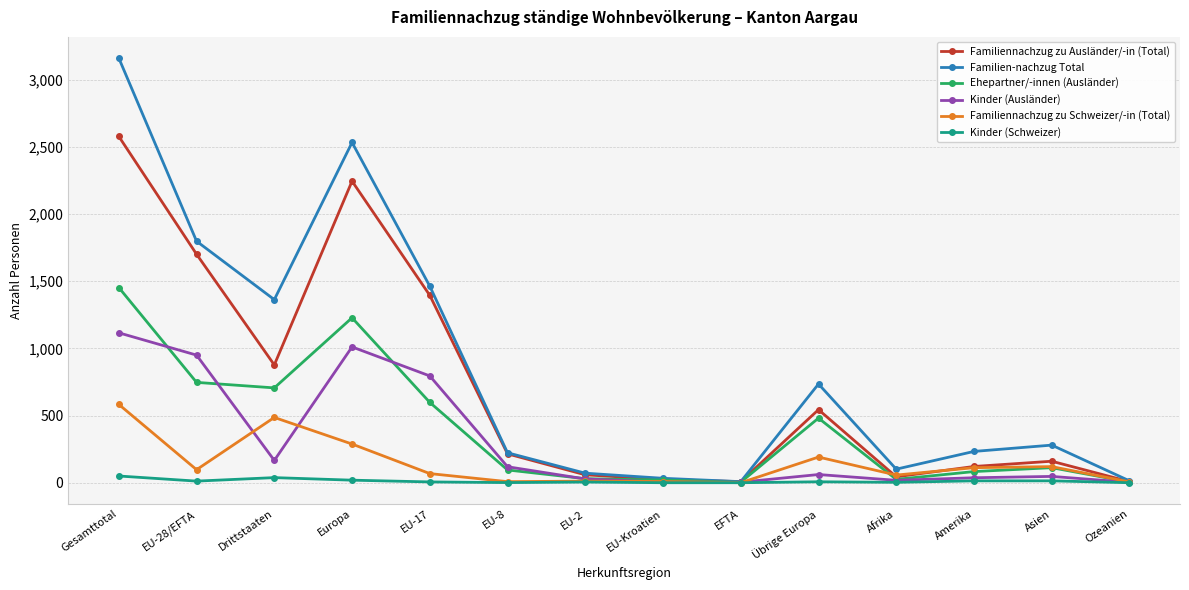

Which series has the largest range (max minus min)?

Familien-nachzug Total